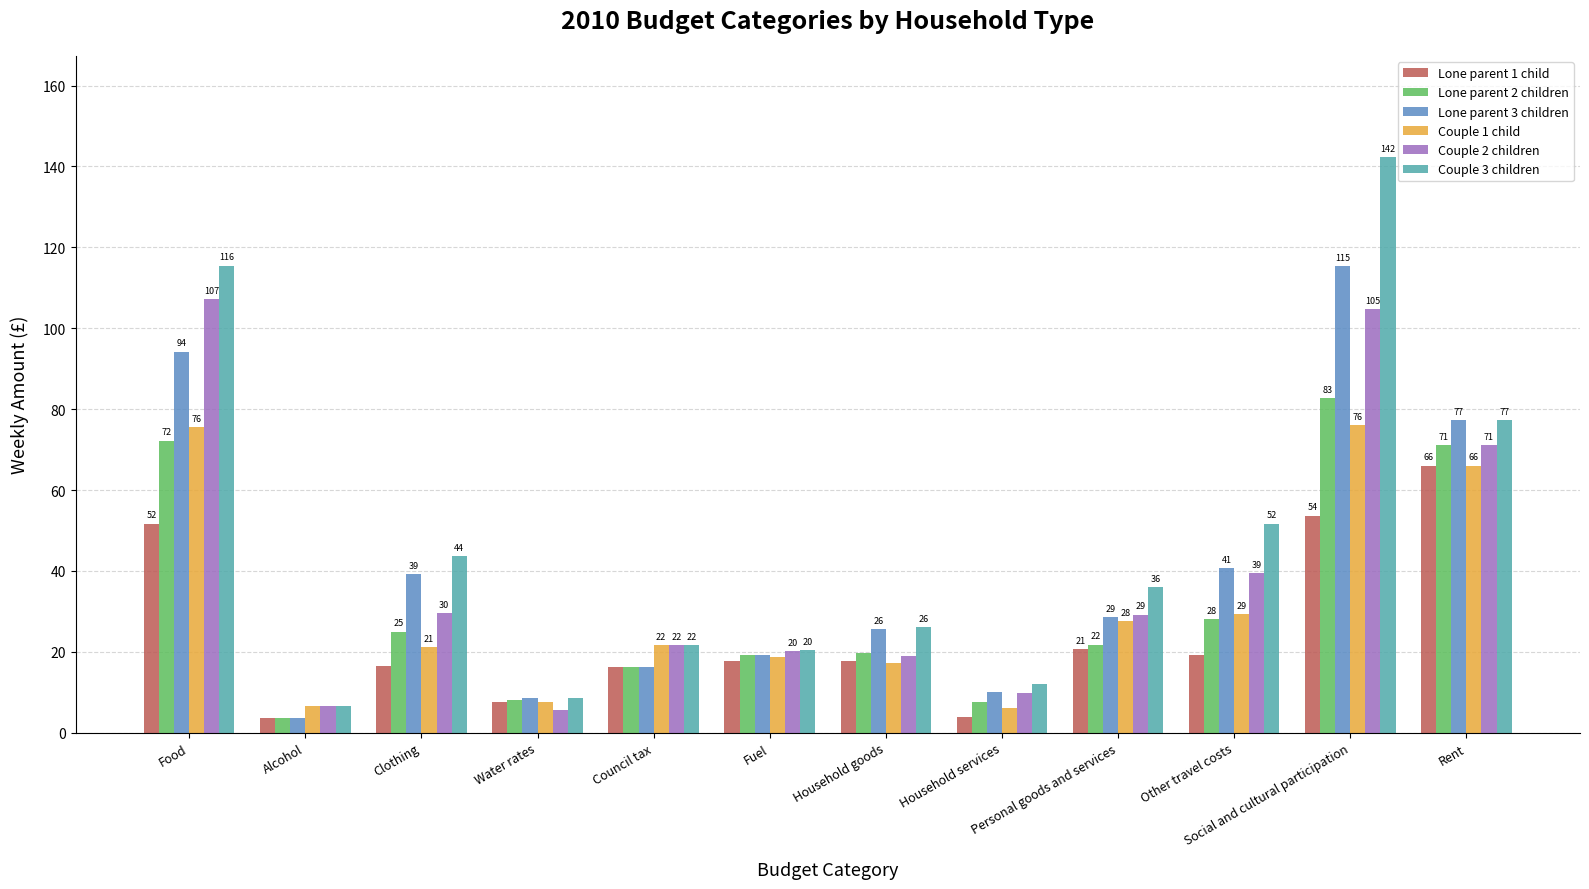

The Couple 2 children series shows 6.5 at Alcohol. True or false?

True